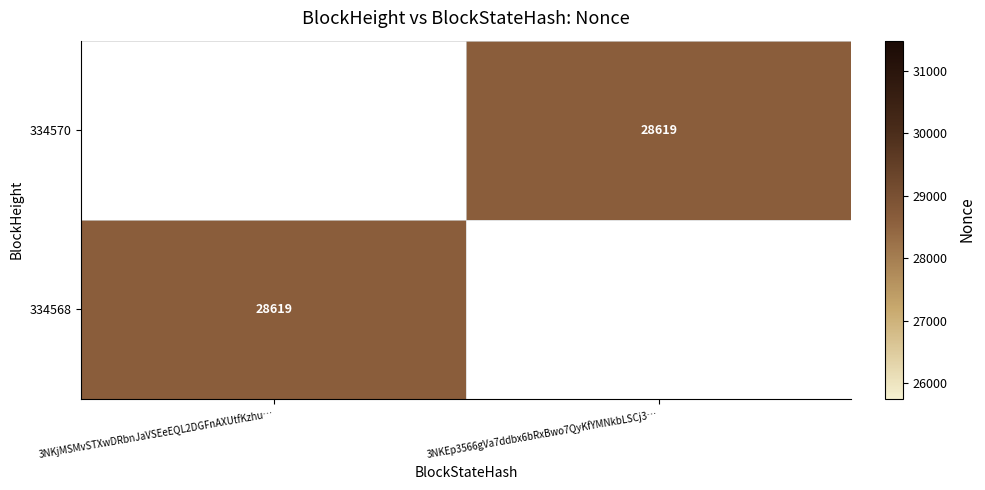

The value of 334568 at 3NKjMSMvSTXwDRbnJaVSEeEQL2DGFnAXUtfKzhu… is 45132. True or false?

False